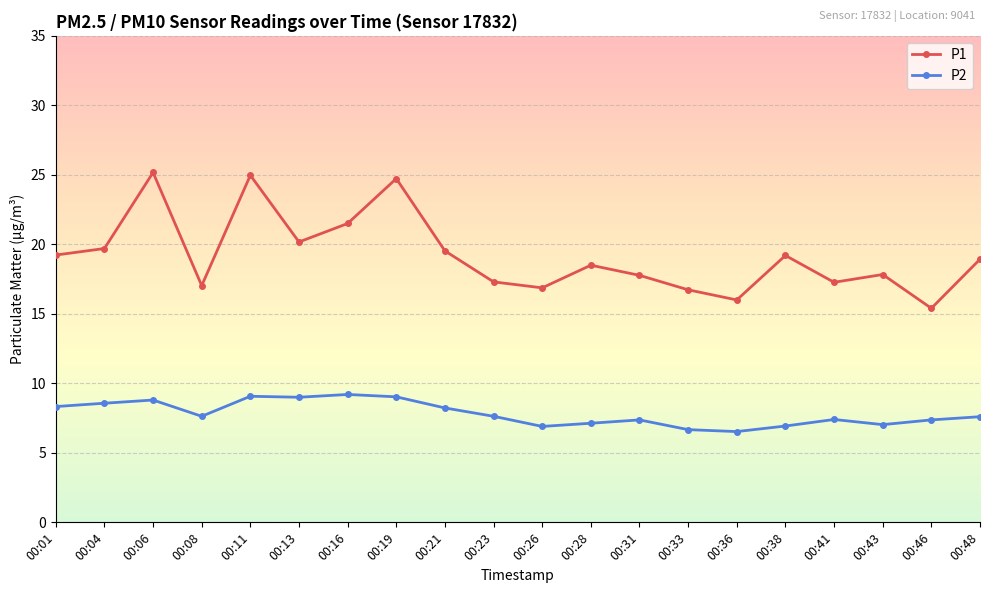

What is the difference between the highest and lowest values at 00:01?

10.9